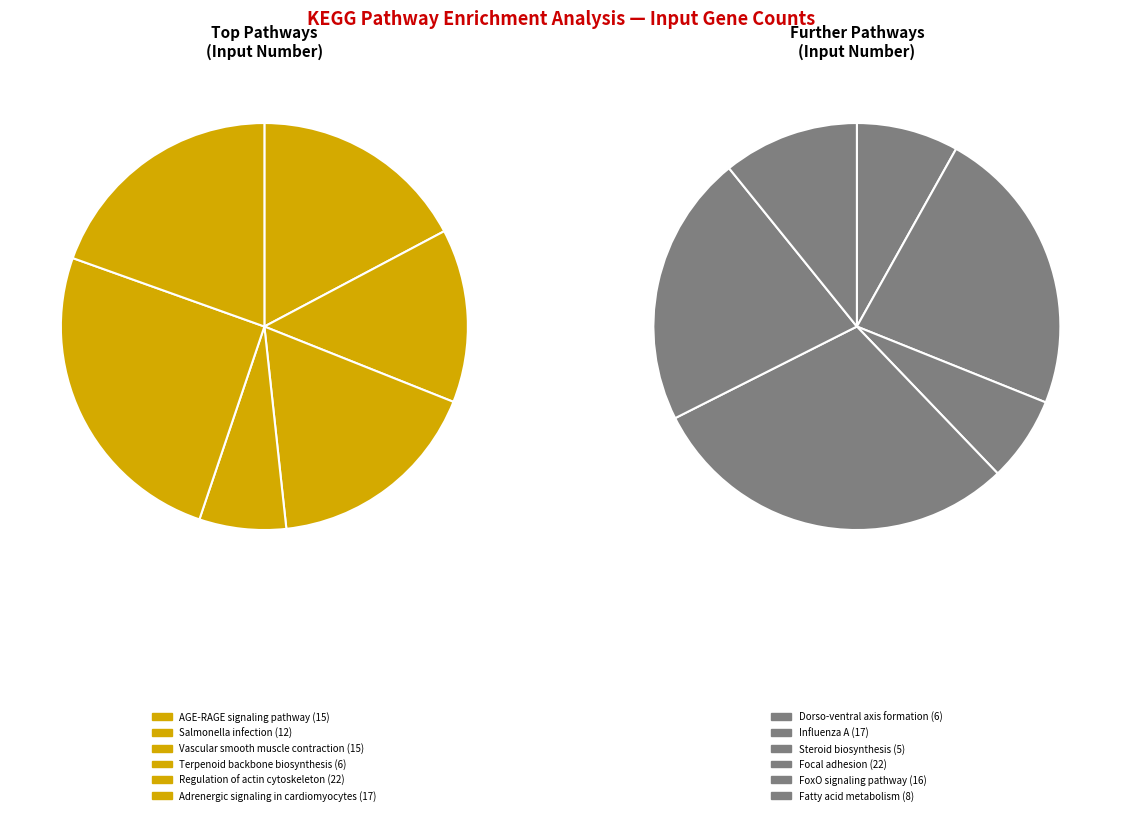

Count the number of slices in the pie.

12